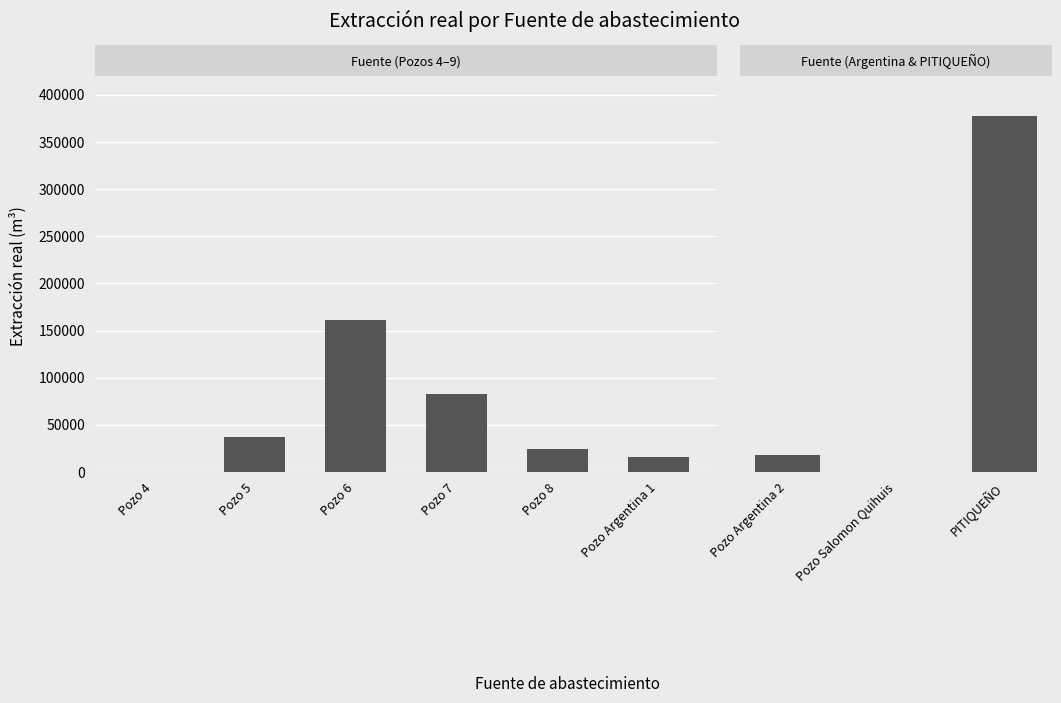

True or false: the data shows 558343 at Pozo 6.

False